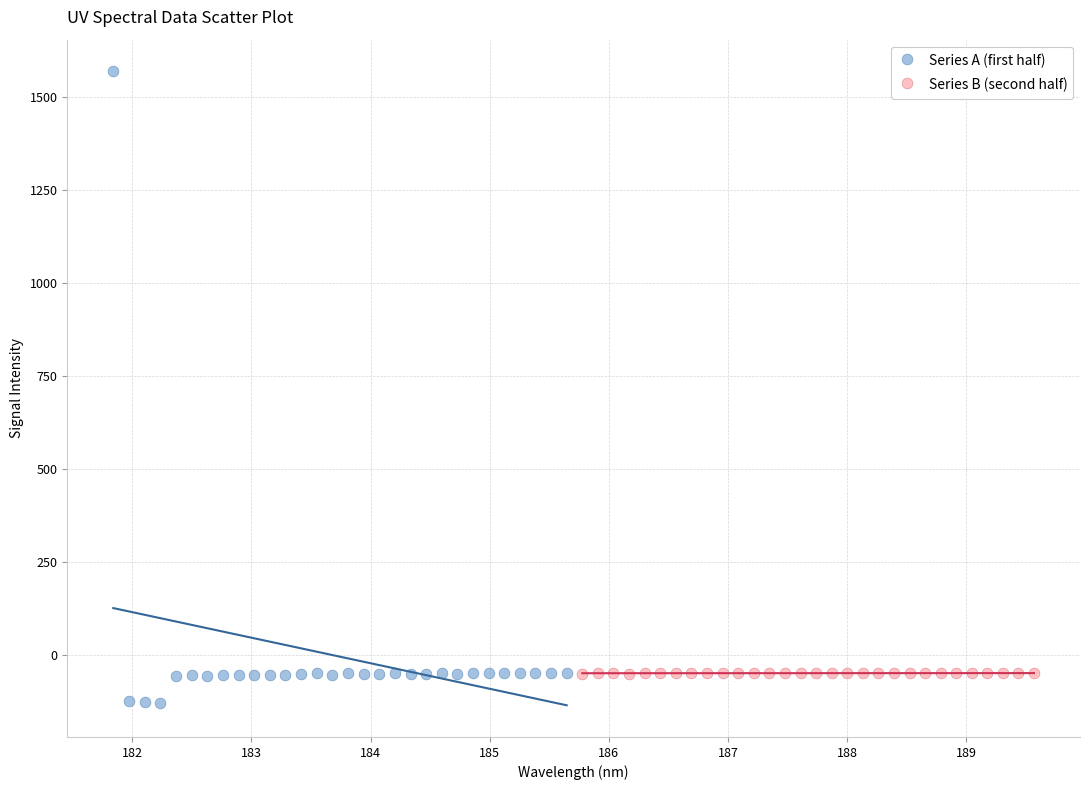

Which series contains the lowest Y value?

Series A (first half)